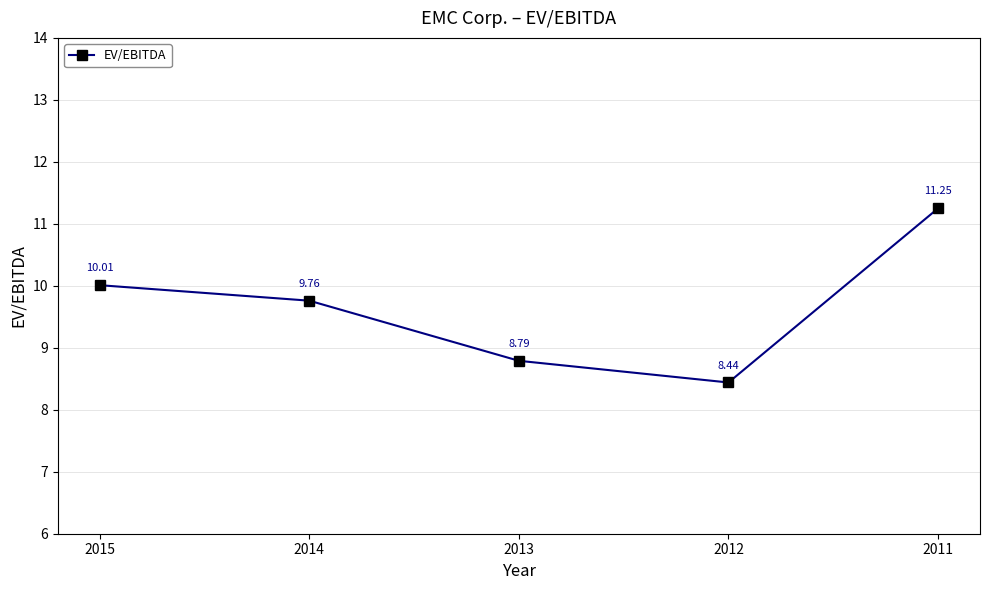

True or false: the data has more than 2 interior local peaks.

False